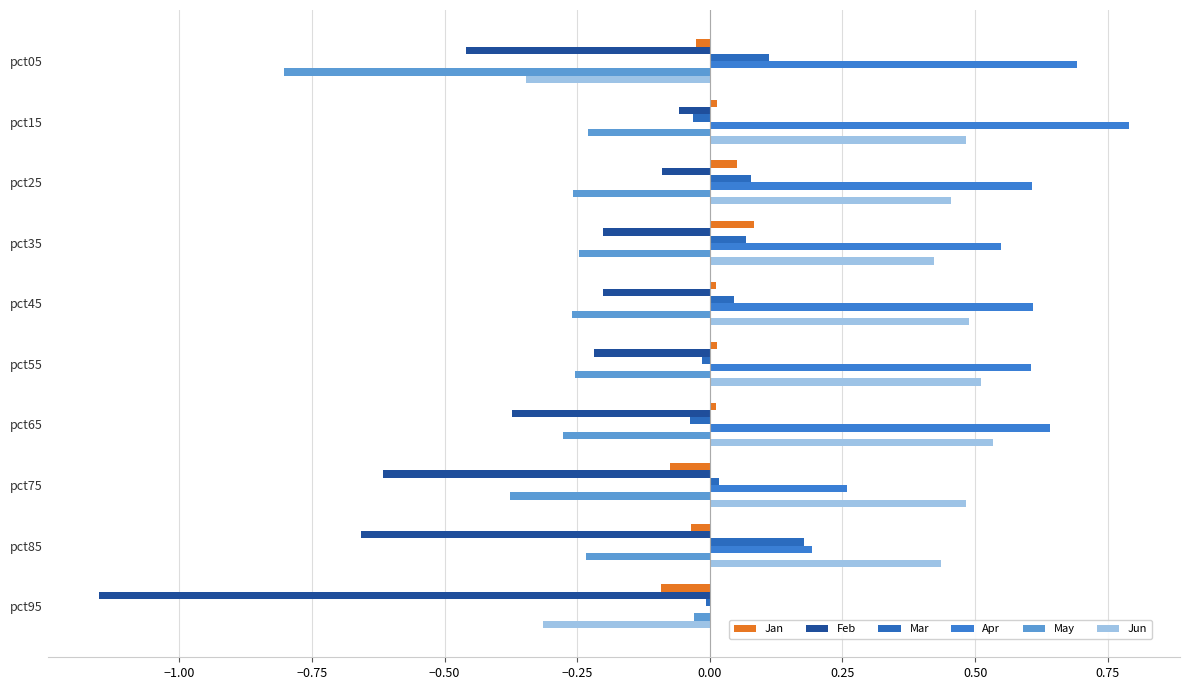

What is the value of the May bar at the 3rd from the left?

-0.3